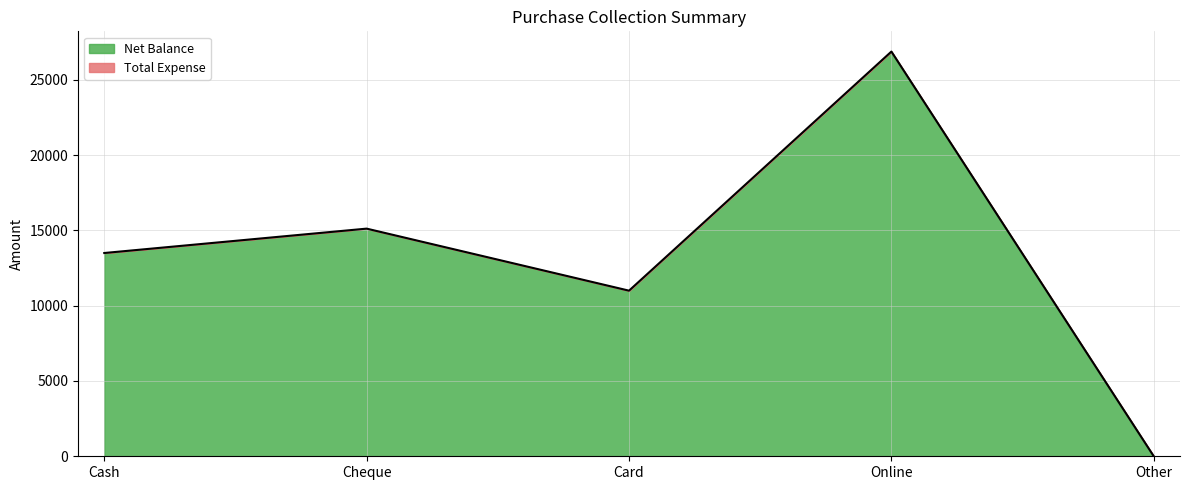

Reading left to right, list all the values displayed in this chart.

Cash=13501	Cheque=15120	Card=11000	Online=26880	Other=0